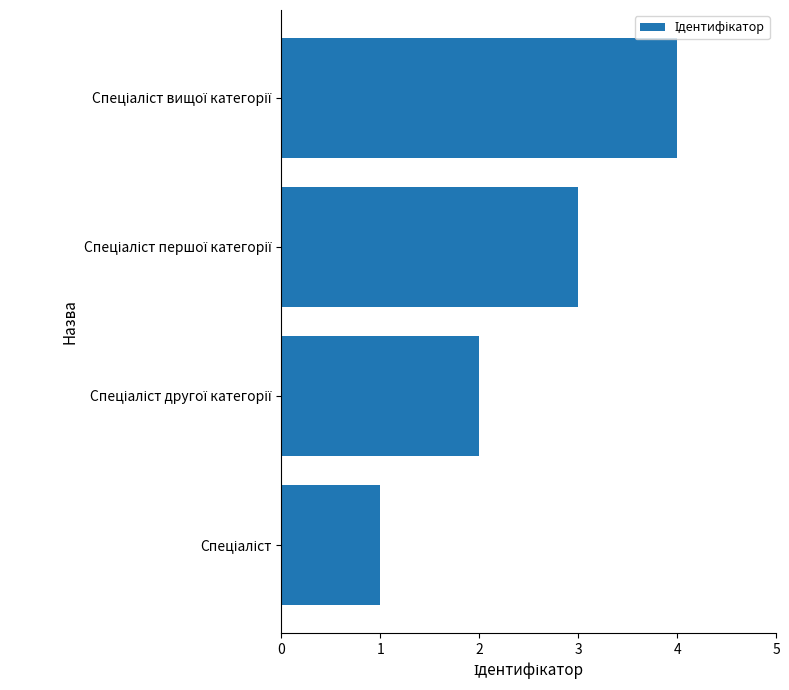

What is the maximum value shown in the chart?

4